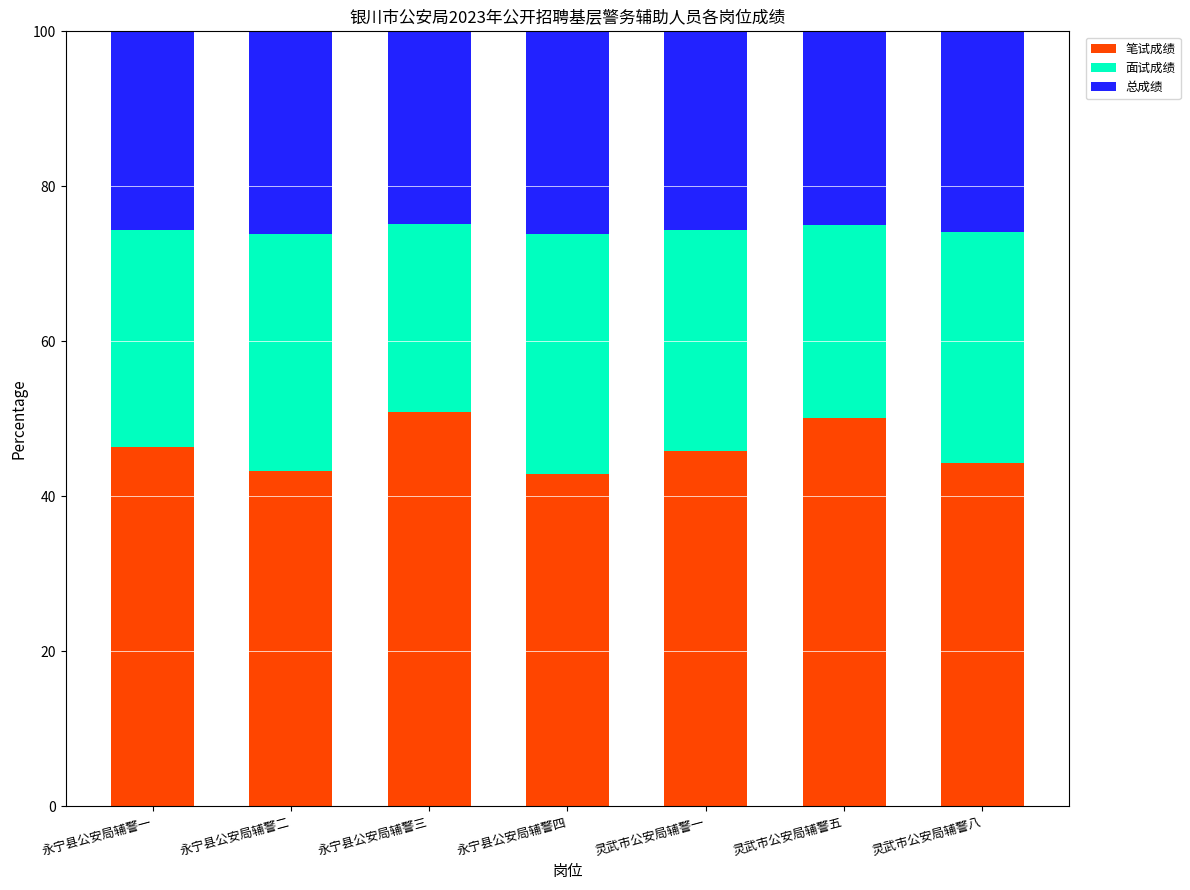

What is the sum of all 笔试成绩 values?

323.6